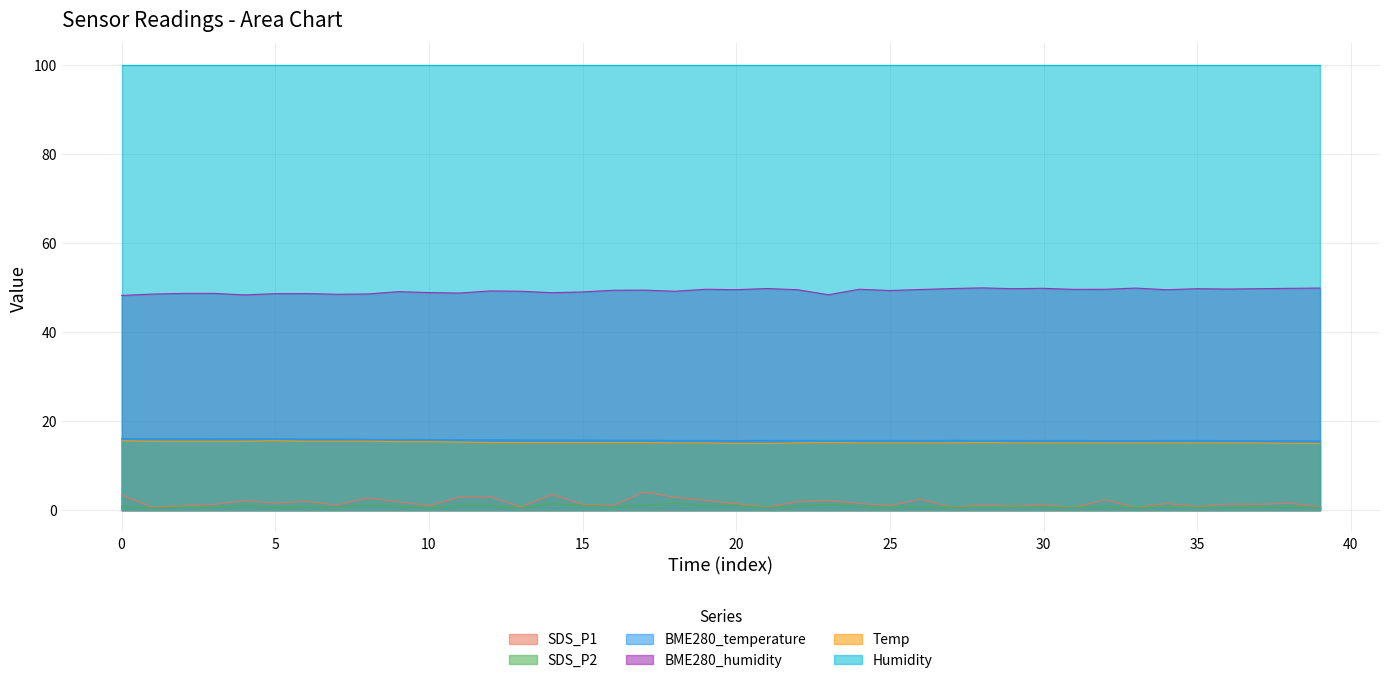

True or false: BME280_temperature and SDS_P2 intersect in this chart.

False